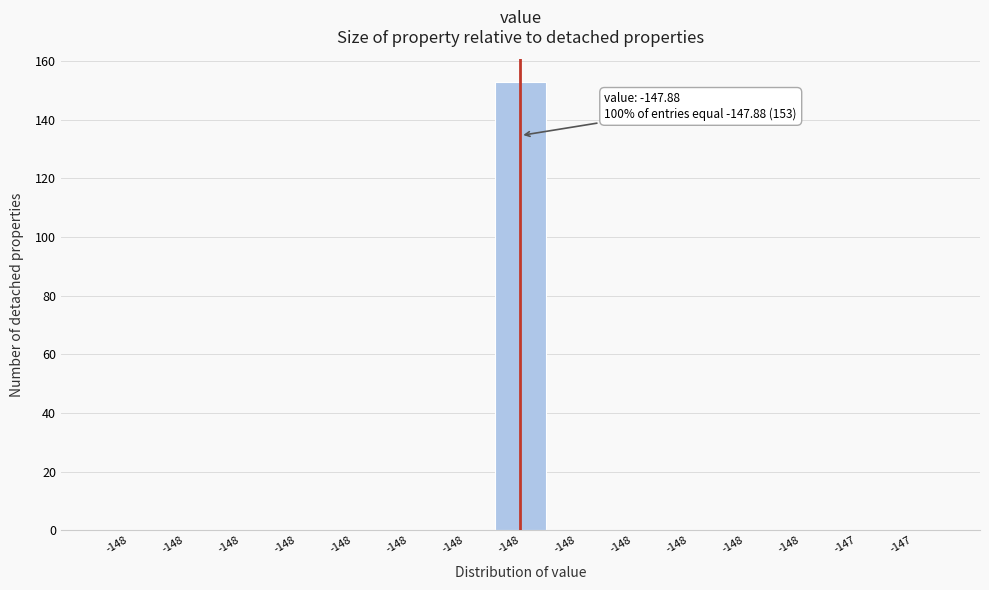

How many distinct data groups are displayed?

1